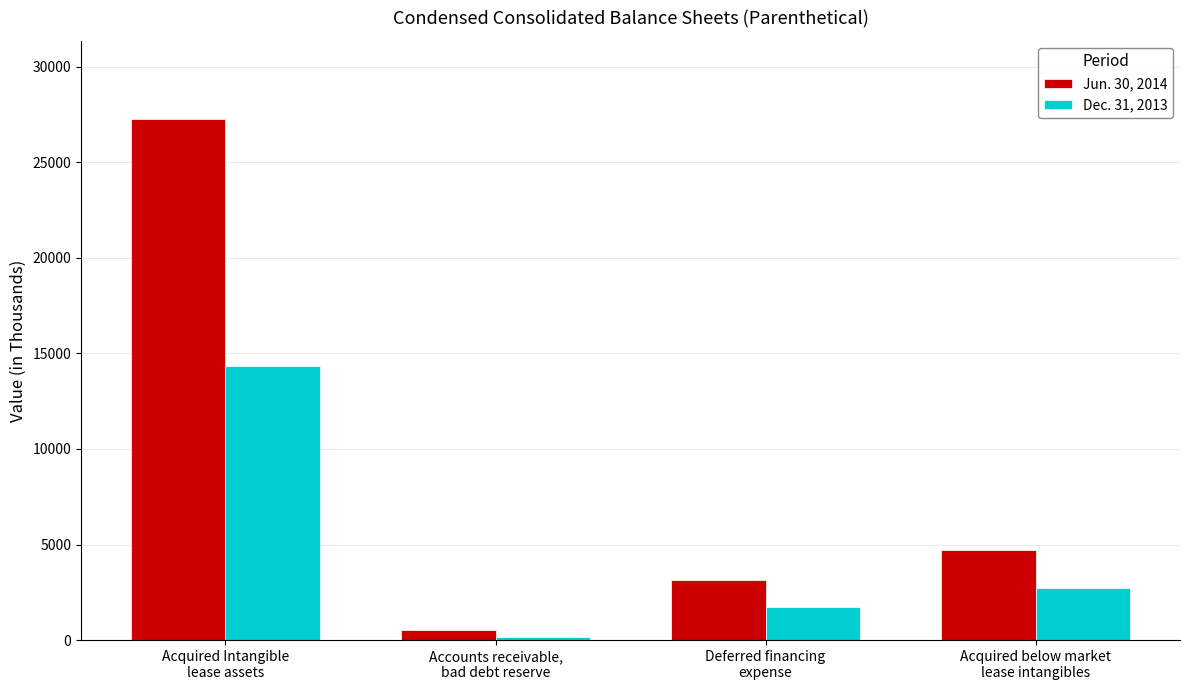

What is the minimum value for Jun. 30, 2014?

526